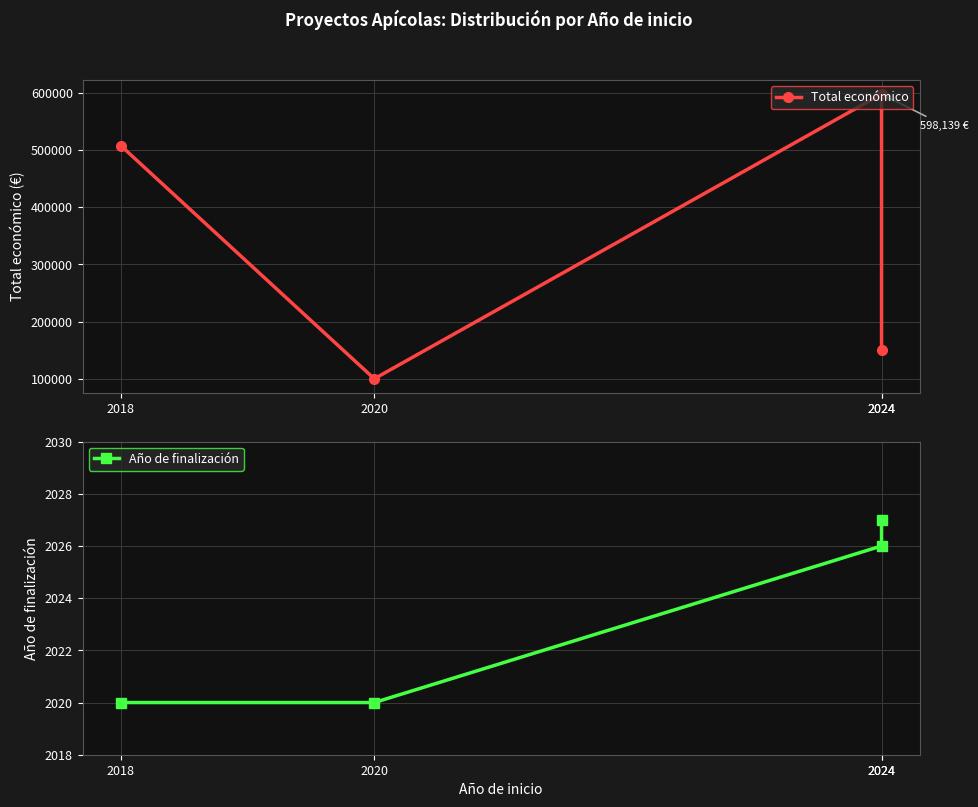

What is the sum of all Total económico values?

1355972